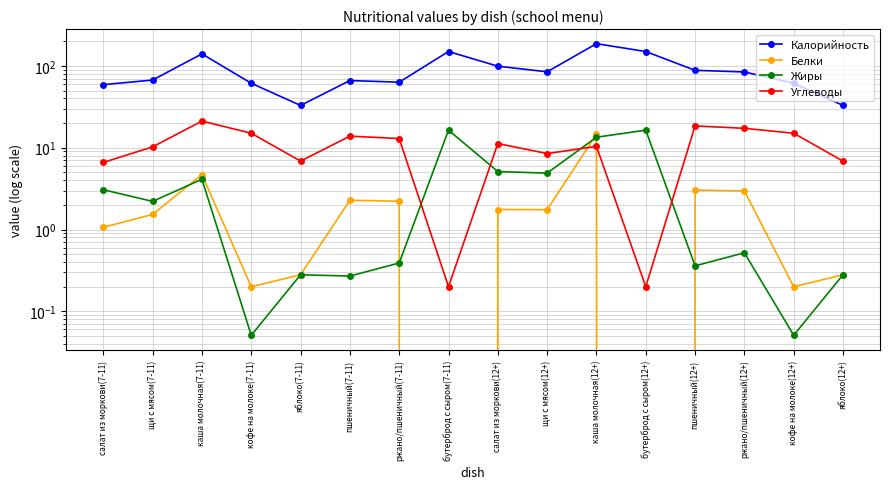

Rank the categories by Калорийность value from highest to lowest.

каша молочная(12+), бутерброд с сыром(7-11), бутерброд с сыром(12+), каша молочная(7-11), салат из моркови(12+), пшеничный(12+), щи с мясом(12+), ржано/пшеничный(12+), щи с мясом(7-11), пшеничный(7-11), ржано/пшеничный(7-11), кофе на молоке(7-11), кофе на молоке(12+), салат из моркови(7-11), яблоко(7-11), яблоко(12+)